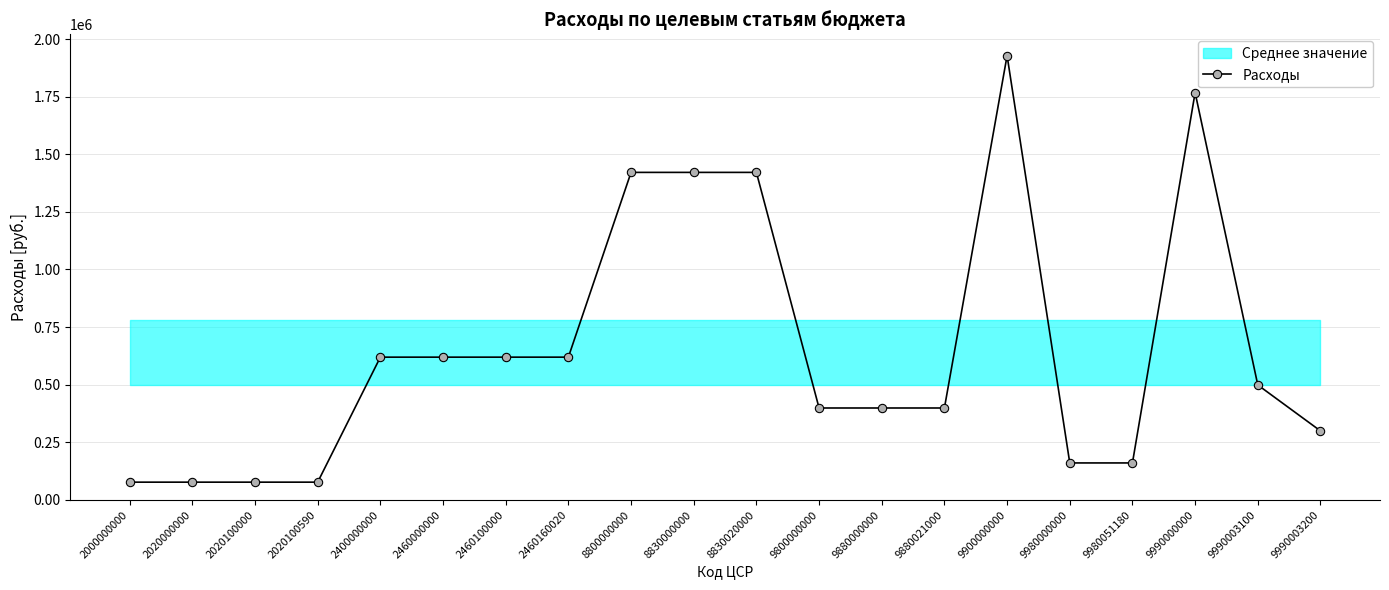

Reading right to left, what are all the values shown in this chart?

299489.0	498771.5	1767643.6	160400.0	160400.0	1928043.6	398845.0	398845.0	398845.0	1421341.1	1421341.1	1421341.1	619500.0	619500.0	619500.0	619500.0	77000.0	77000.0	77000.0	77000.0